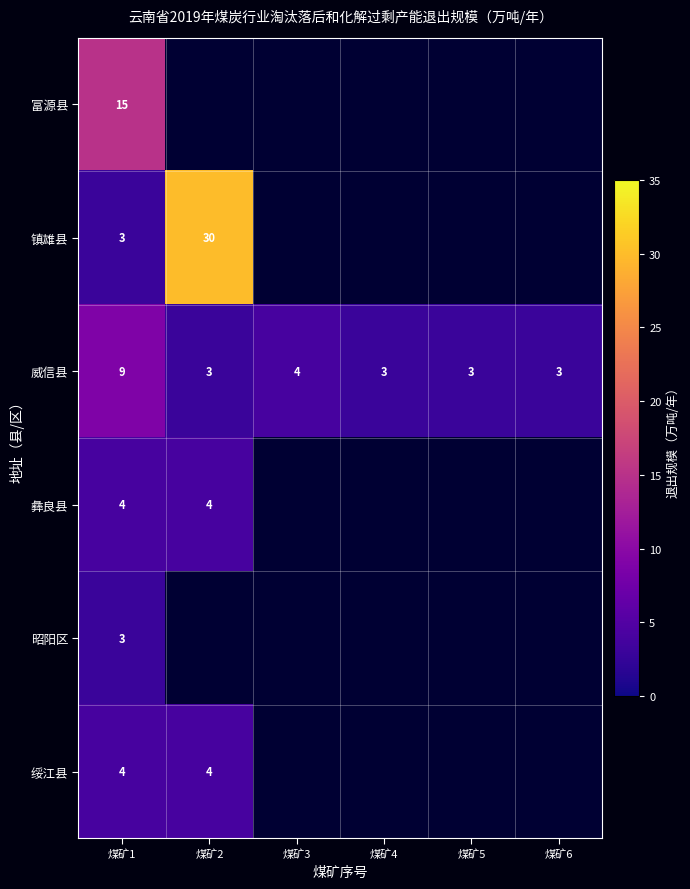

The 威信县 series shows 3 at 煤矿4. True or false?

True